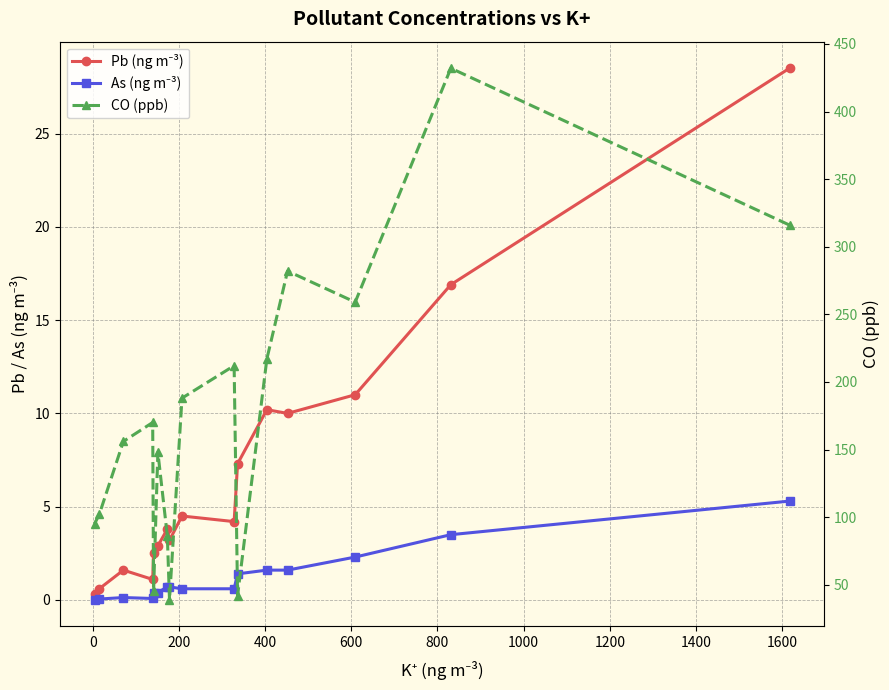

True or false: Pb (ng m⁻³) and As (ng m⁻³) cross at least once.

False